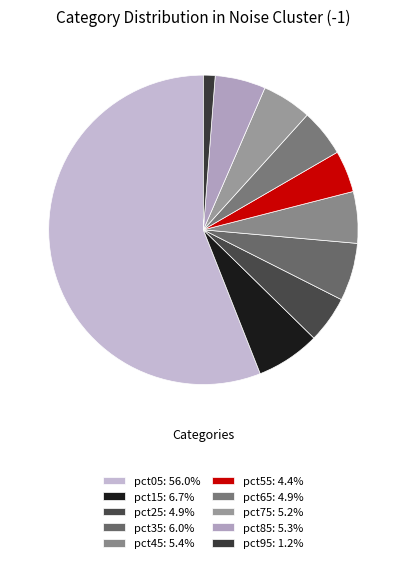

Between pct75 and pct55, which is larger?

pct75